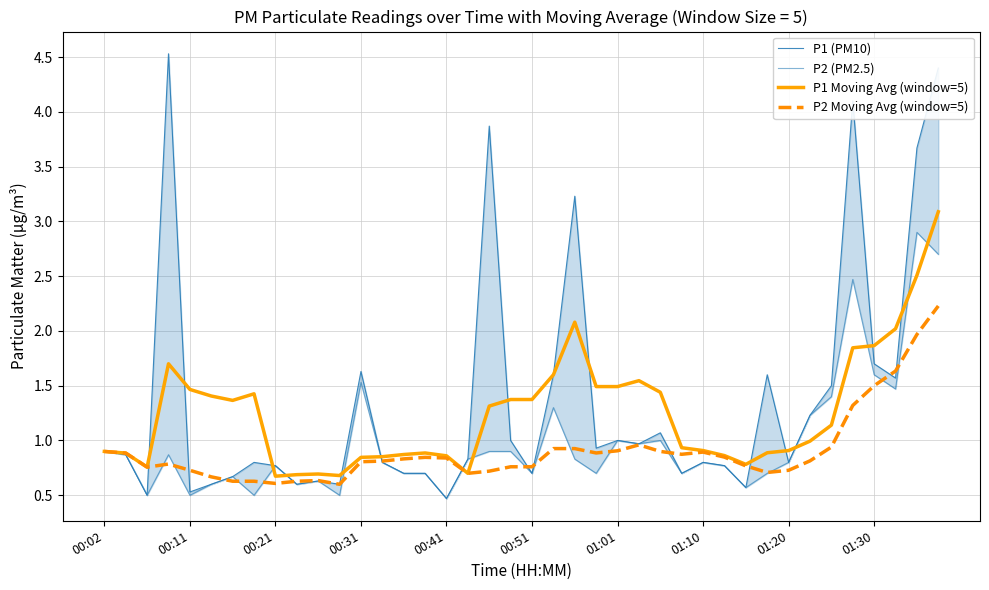

What is the difference between the maximum and second lowest values in the P1 Moving Avg (window=5) series?

2.4